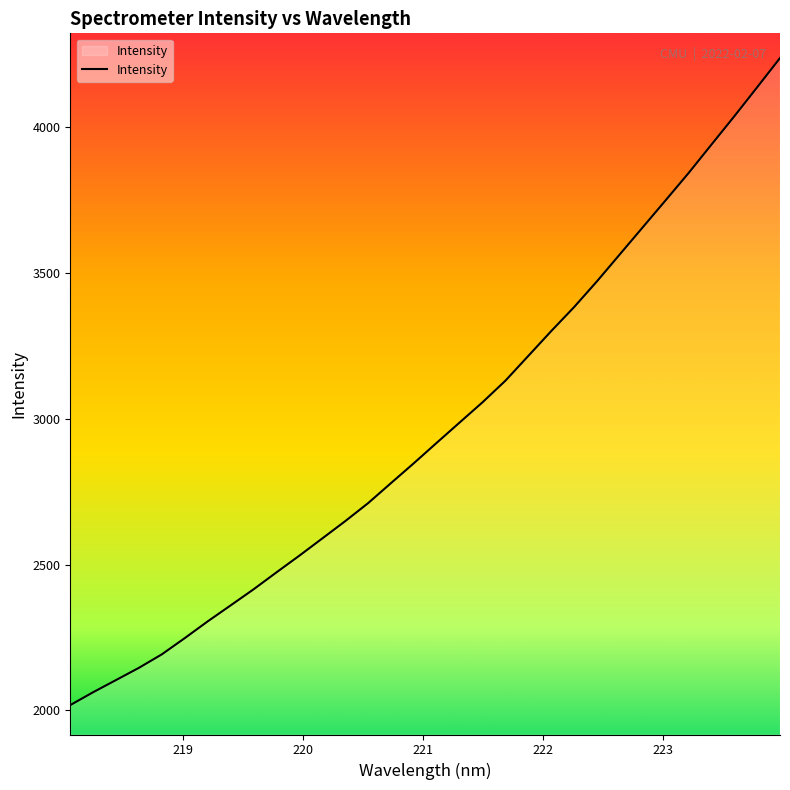

What is the greatest value displayed?

4237.2